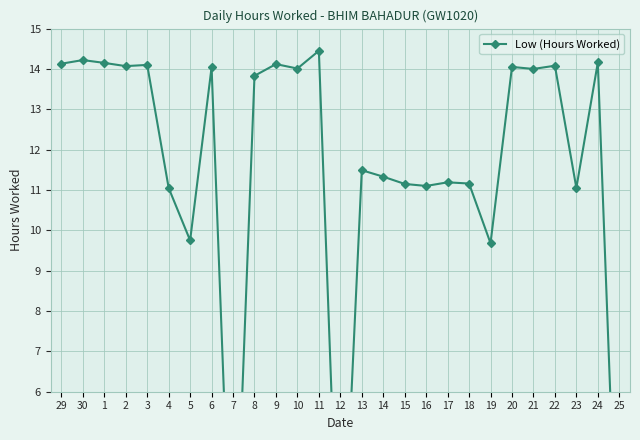

What position from the left is 10?

12